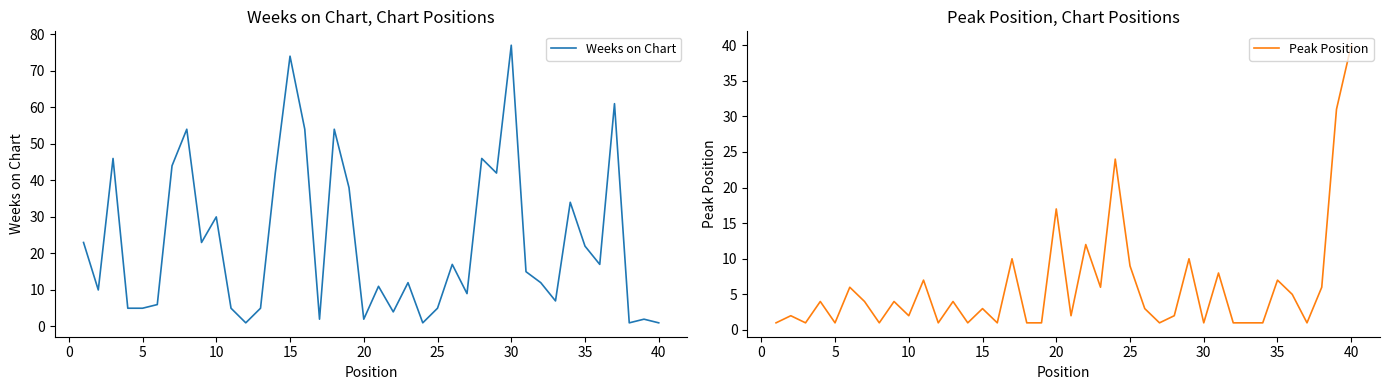

Count the number of data series in this chart.

2